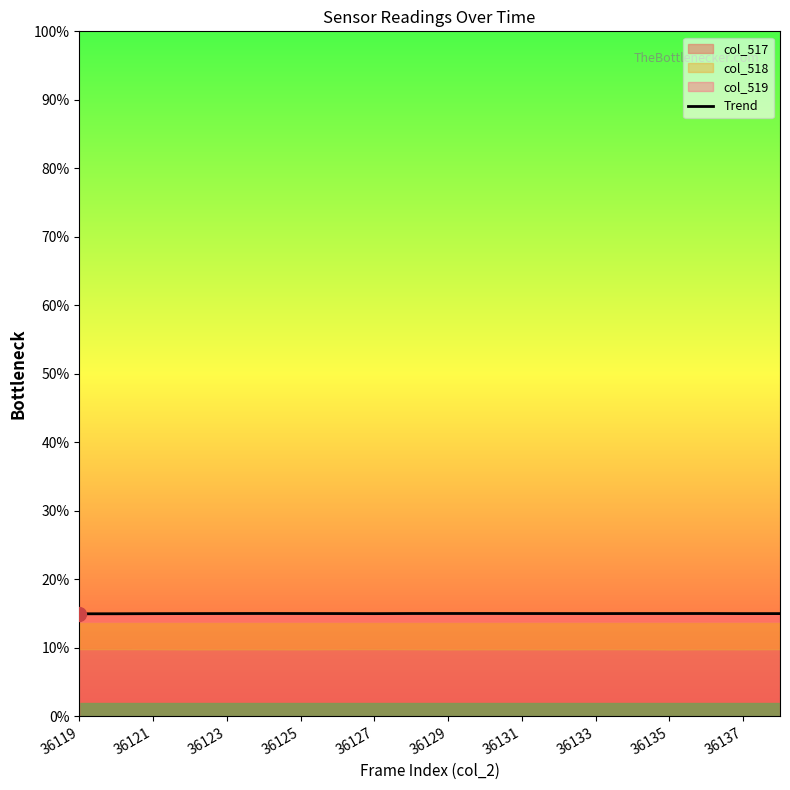

The value of Trend at 36125 is 26.3. True or false?

False